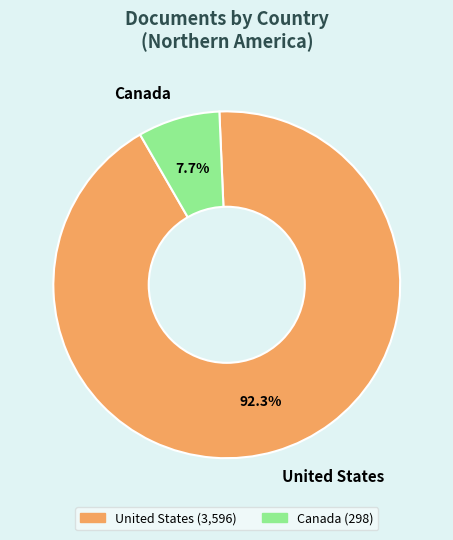

Does any single category account for the majority?

Yes